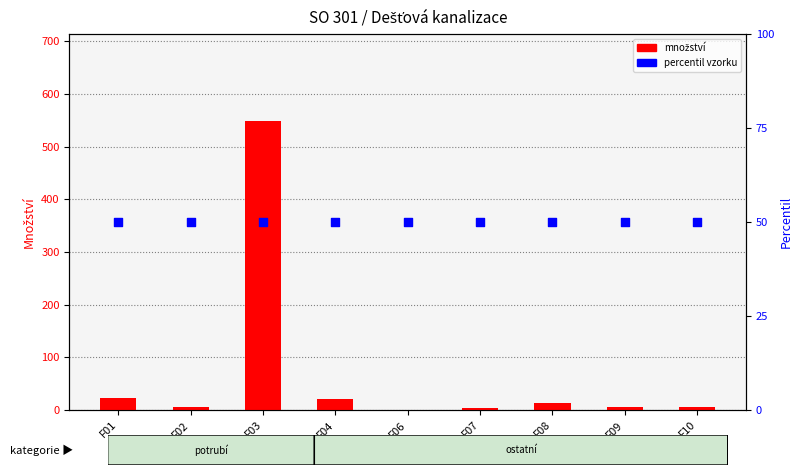

Which series has the widest spread of Y values?

množství (ks/m)